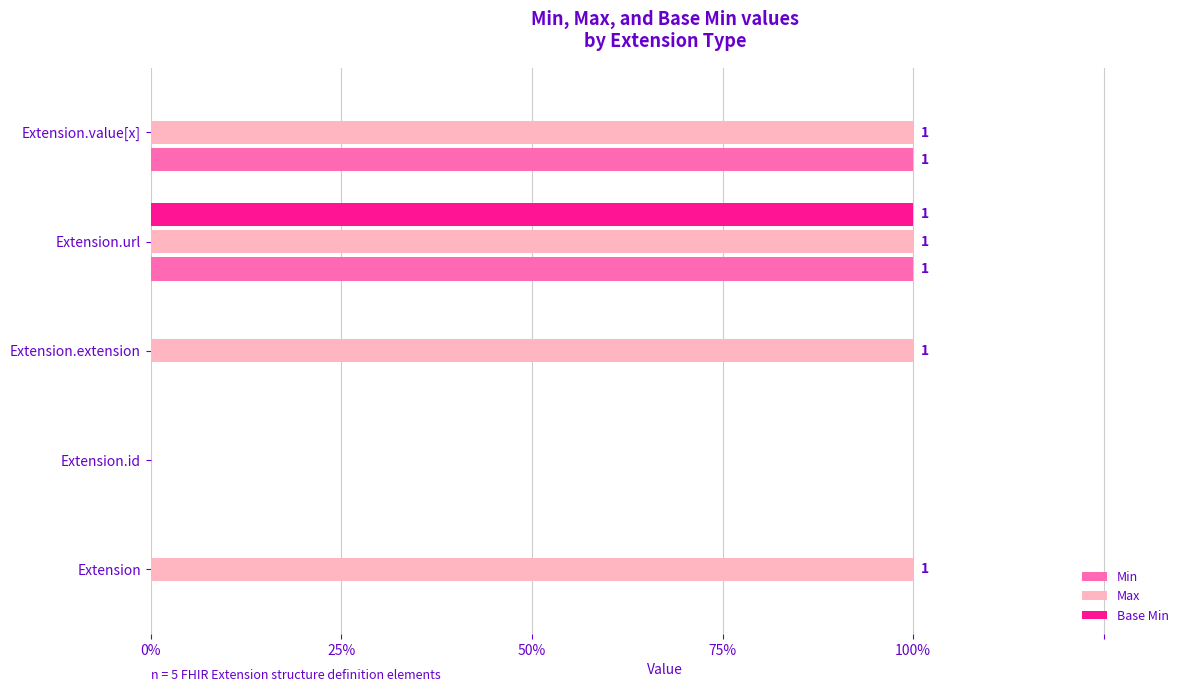

Rank the series by their maximum value, from lowest to highest.

Min, Max, Base Min